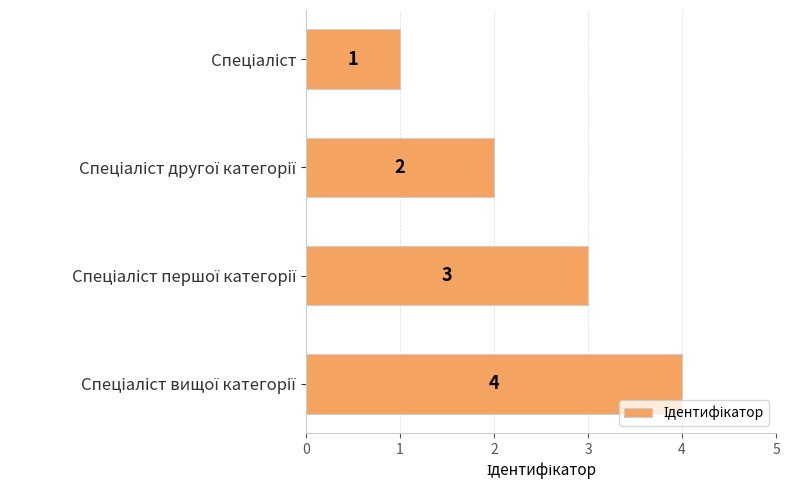

What is the sum of all values?

10